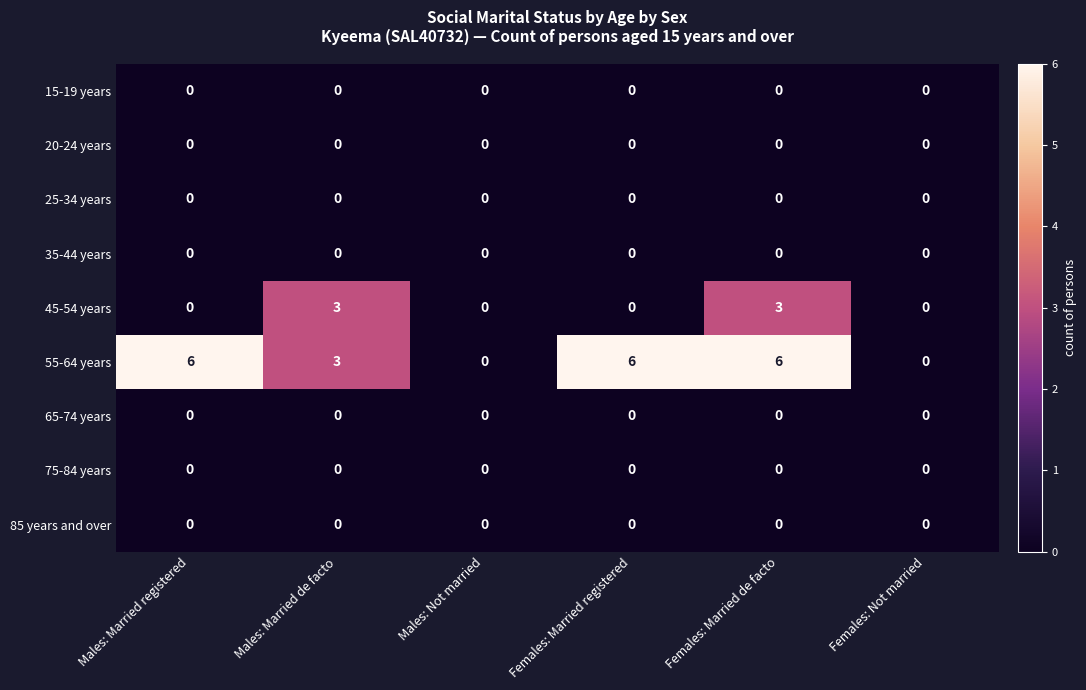

What is the sum of all 55-64 years values?

21